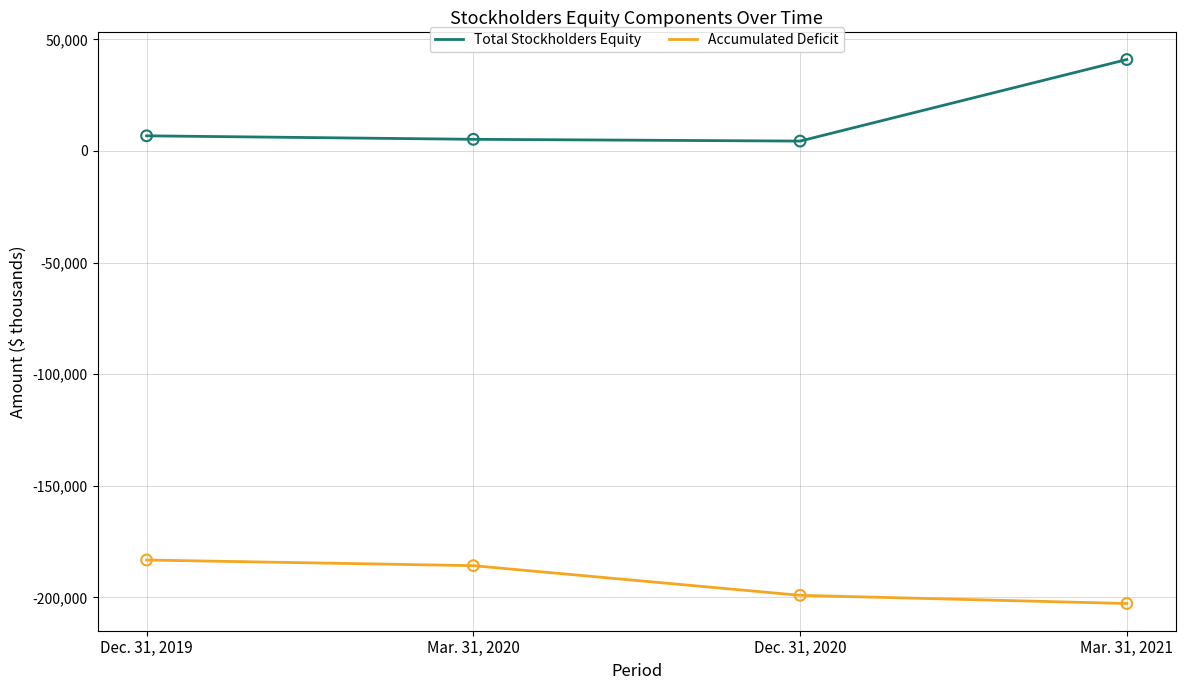

Which series has the widest spread of values?

Total Stockholders Equity